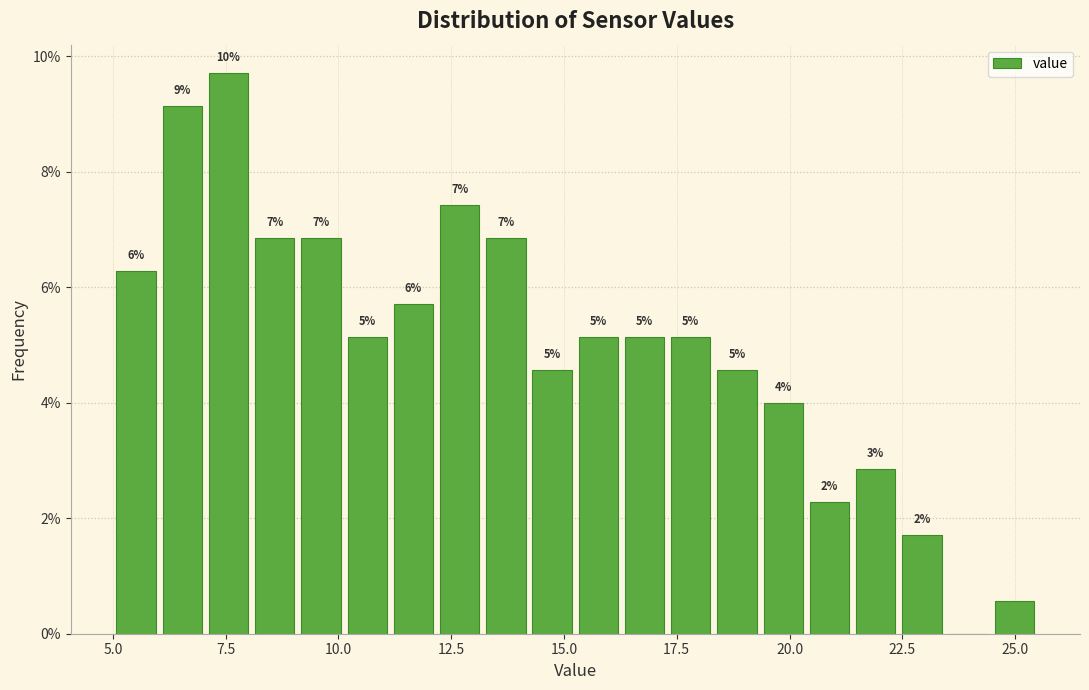

Read against the x-axis, roughly where is the centre of the tallest bar?

7.5